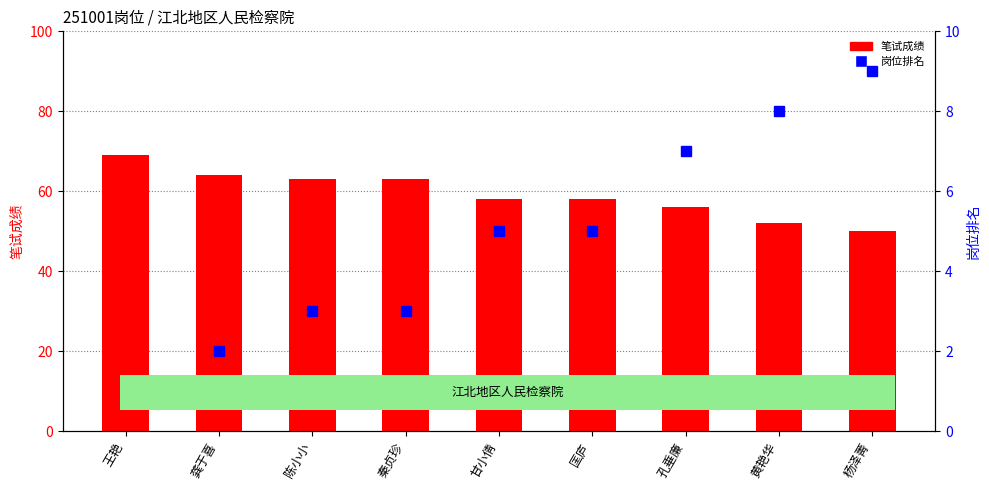

What is the difference between the maximum and second lowest values in the 岗位排名 series?

7